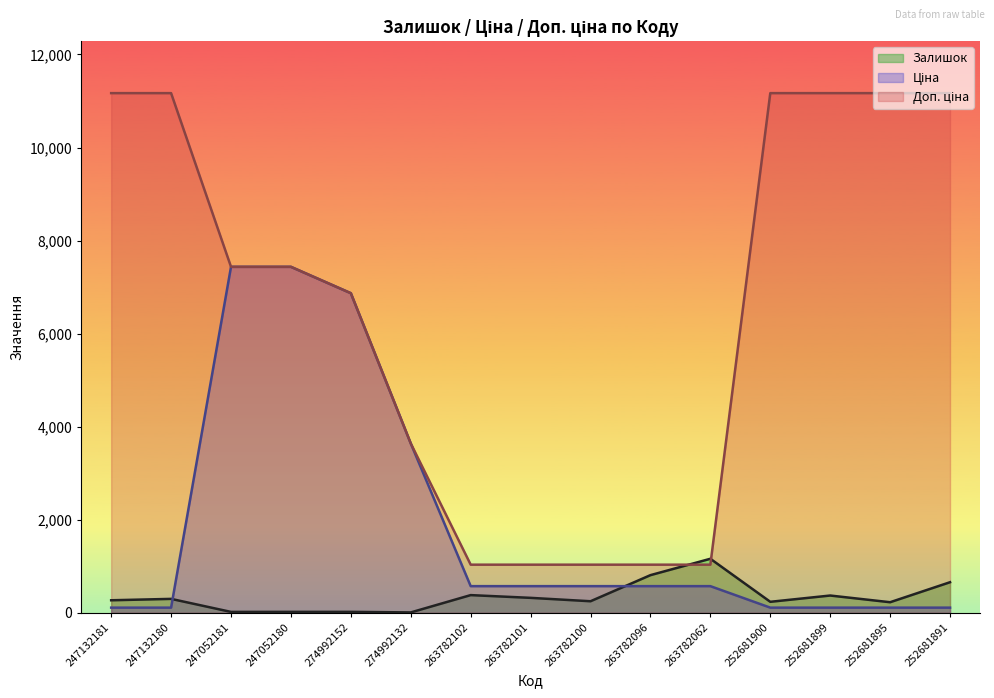

How many series are shown in this chart?

3